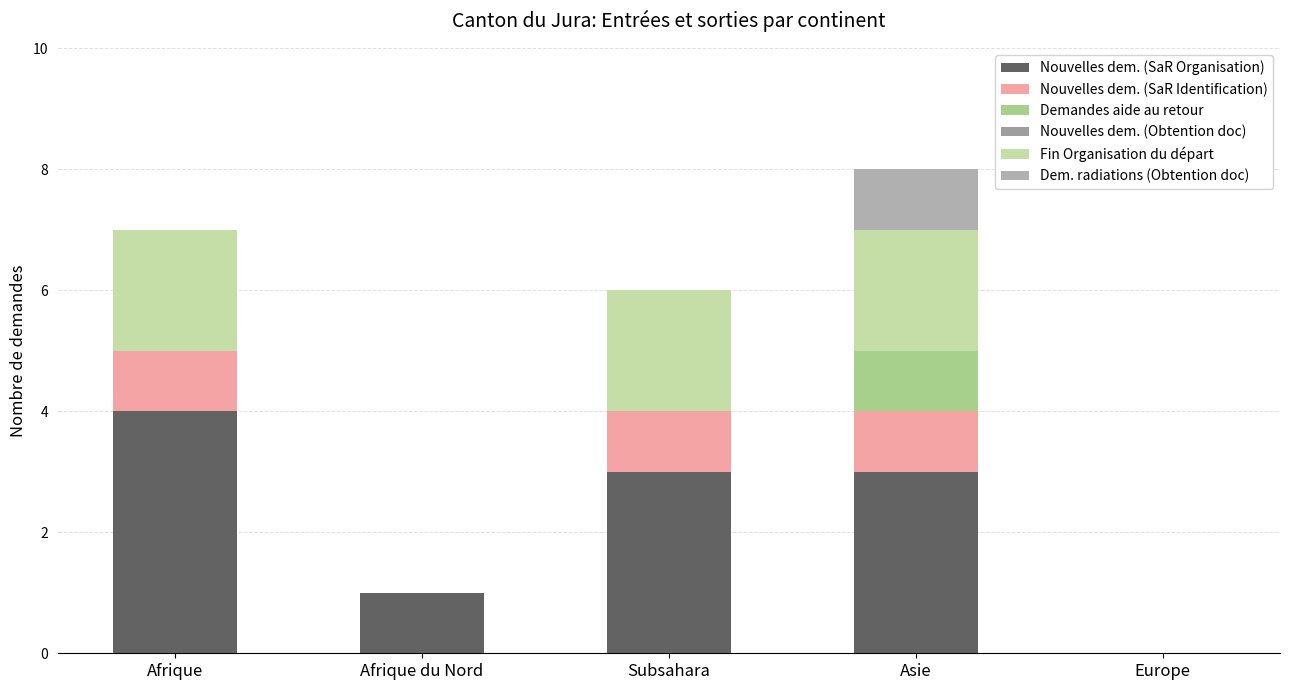

Count the number of data series in this chart.

5